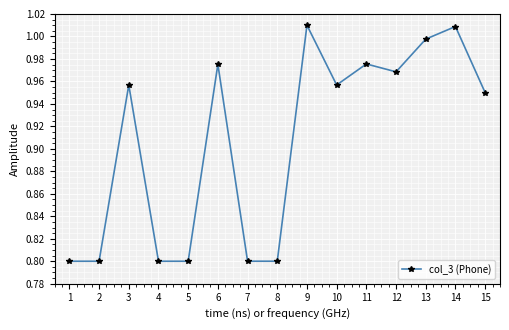

What is the sum of the values at 5 and 2?

1.6